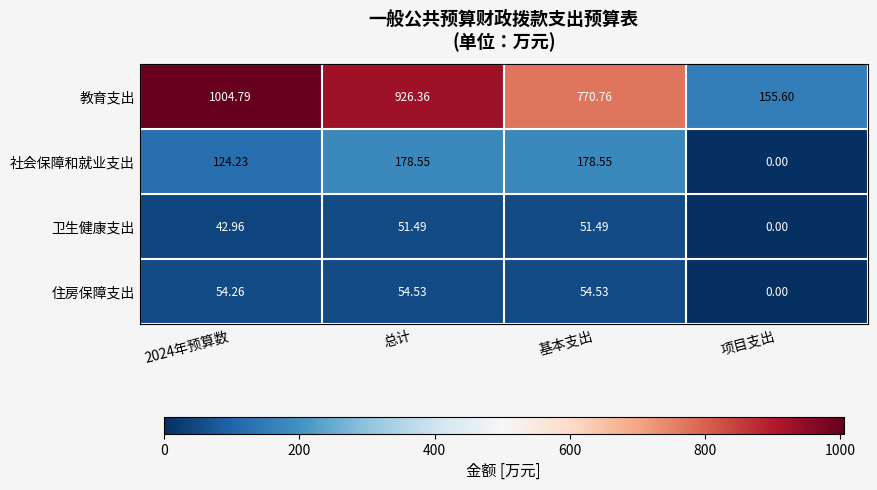

Where is 教育支出 nearest to the value 580?

基本支出